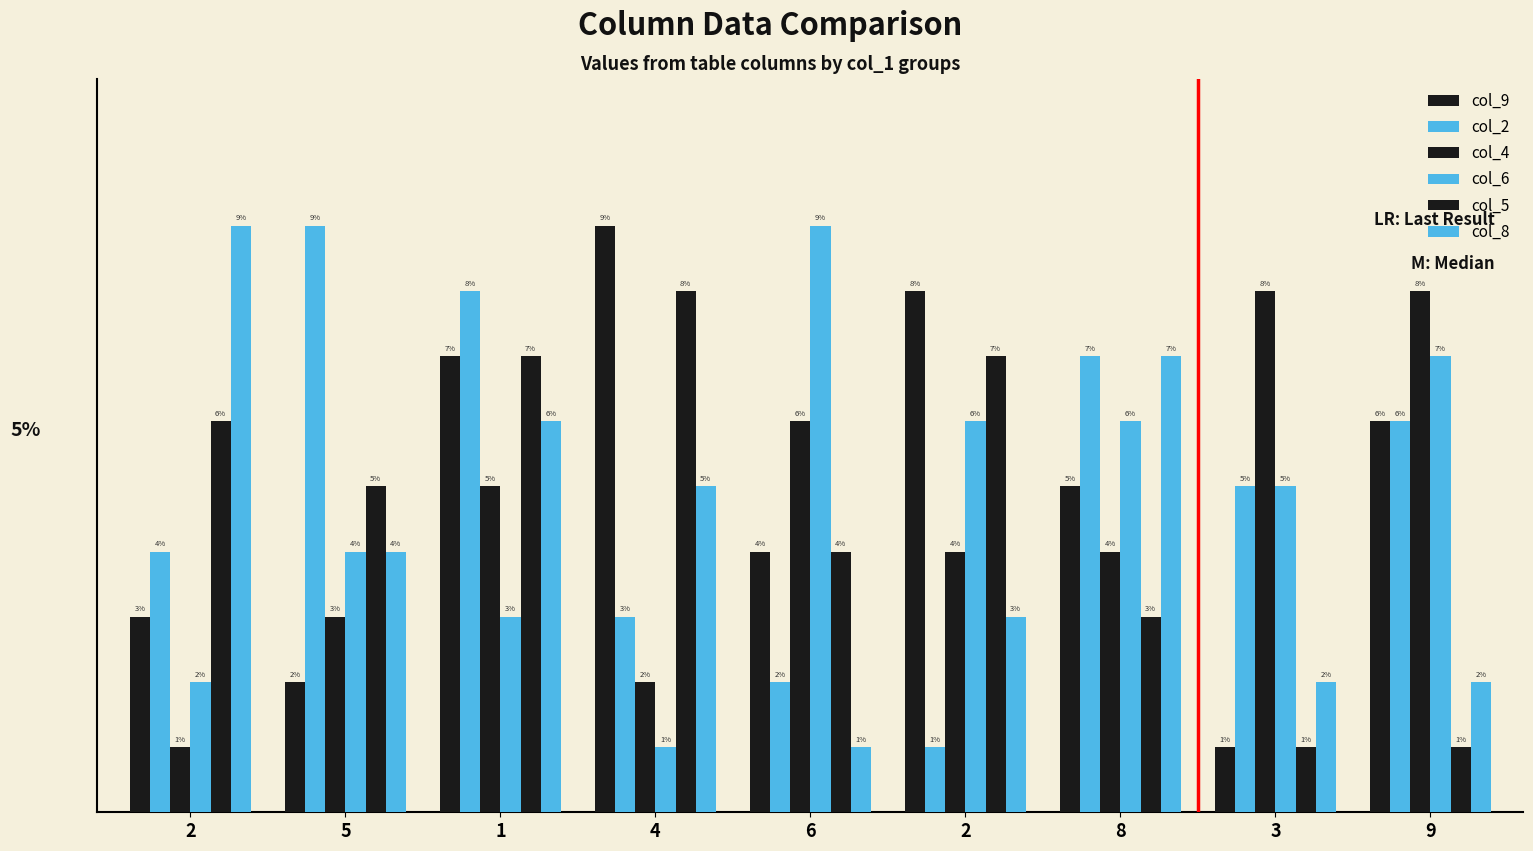

How many data points in col_8 are above 4?

4